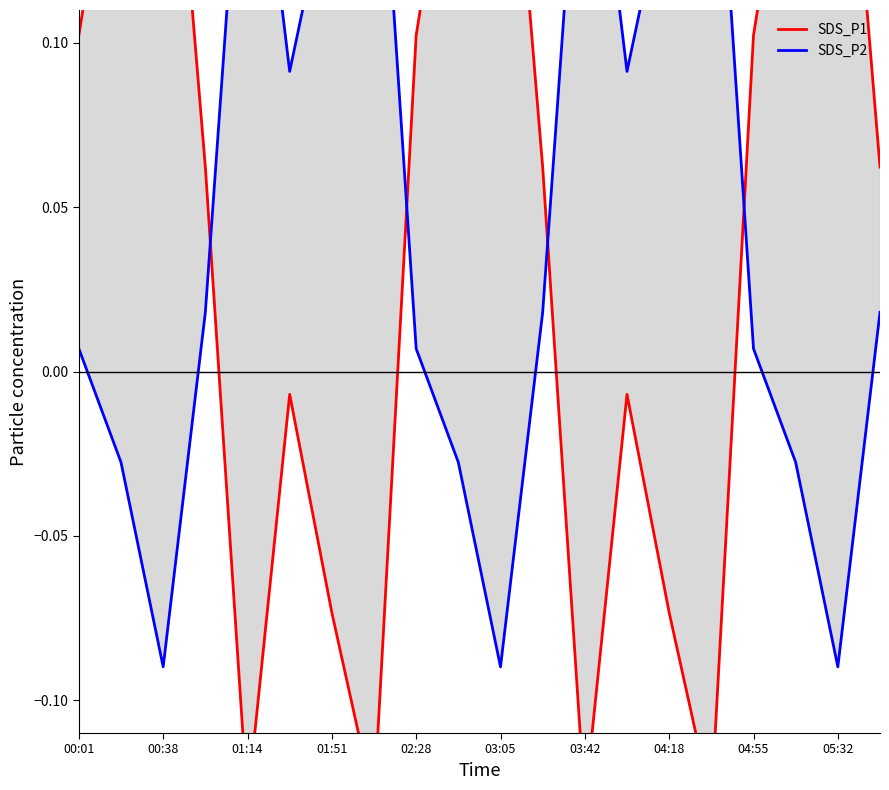

True or false: SDS_P1 has a value of 0.2 at 05:32.

True